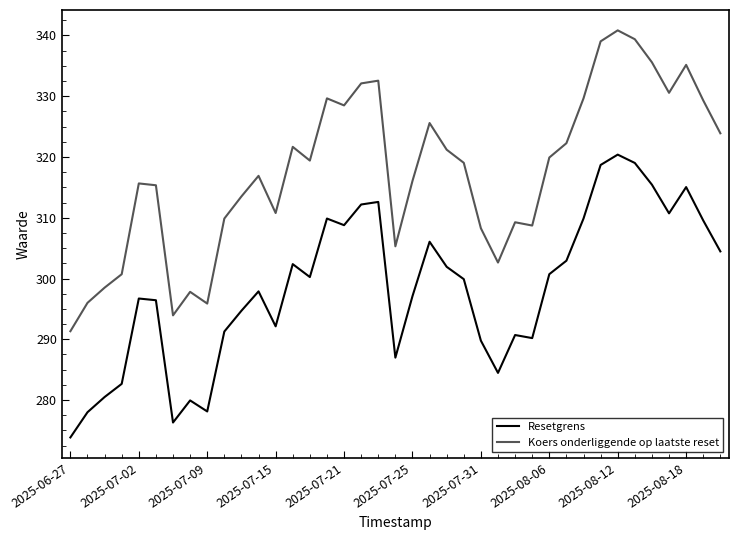

Does the chart have visible grid lines?

No